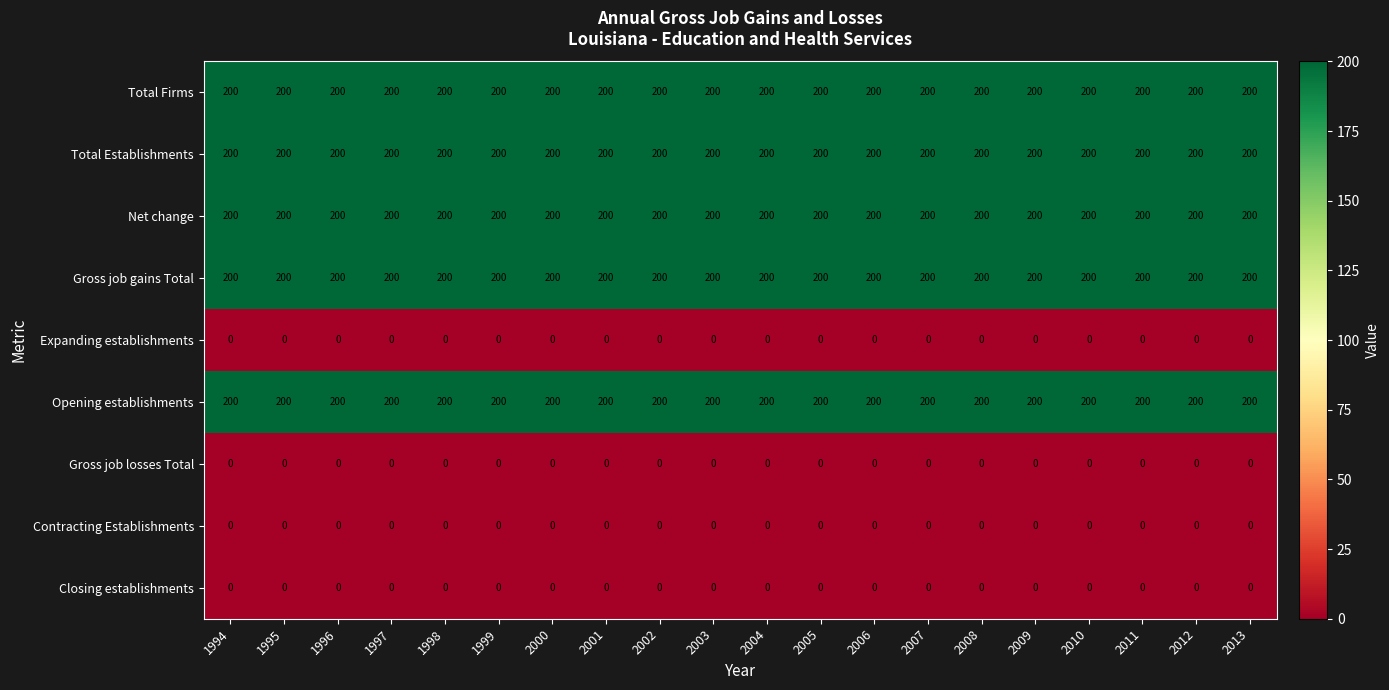

The Total Establishments series shows 112 at 1996. True or false?

False